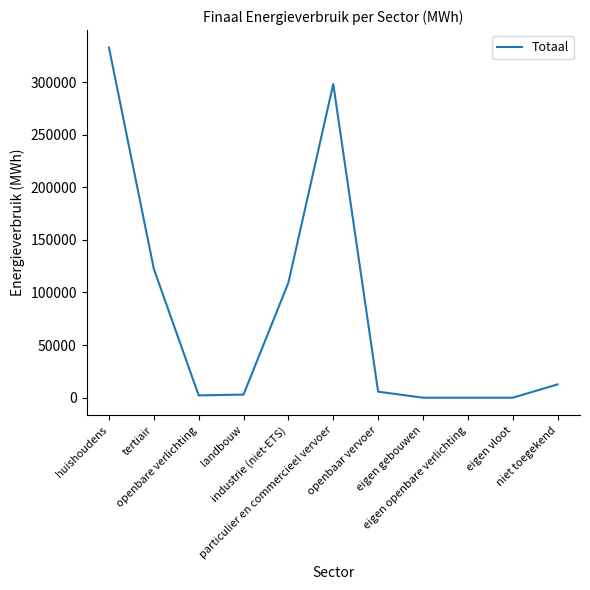

How many lines are shown in the chart?

1